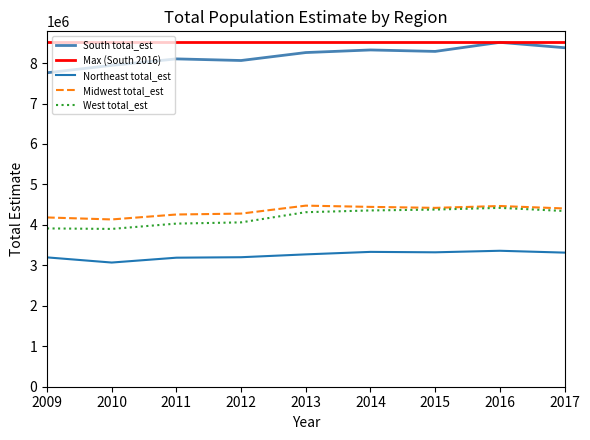

What is the maximum value shown in the chart?

8512586